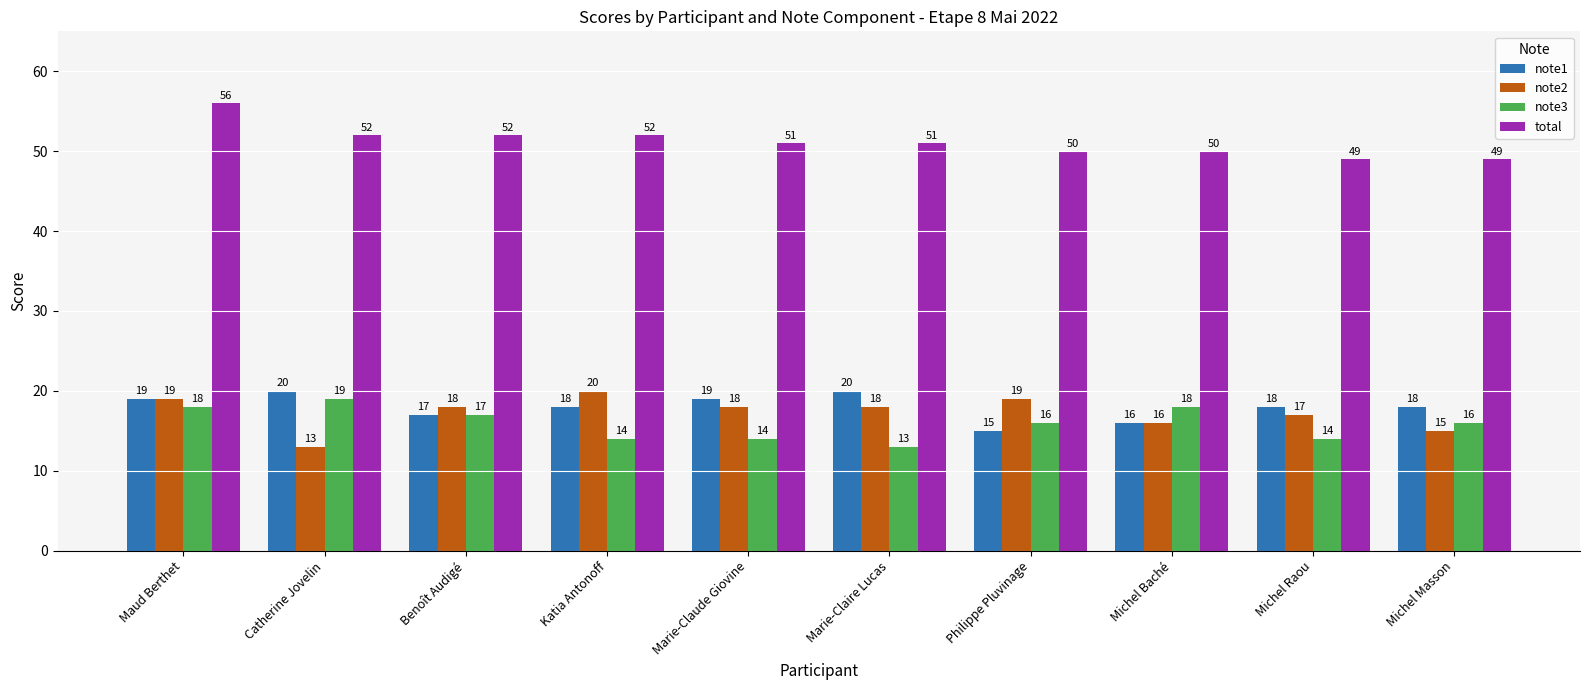

What is the difference between the second highest and minimum values in the note1 series?

5